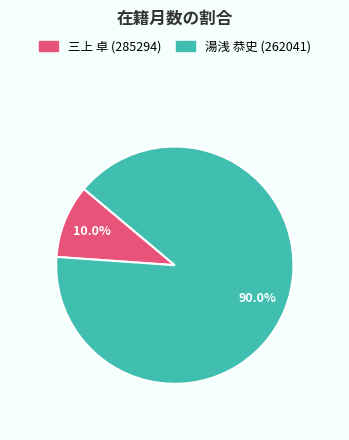

What percentage is the 三上 卓 (285294) slice, to the nearest percent?

10%